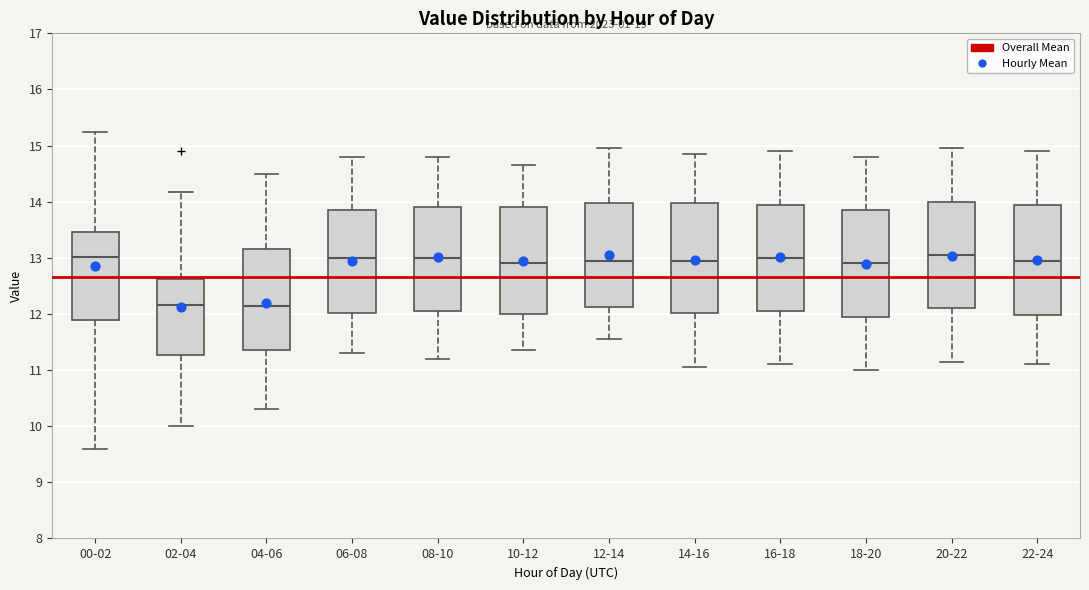

Reading left to right, transcribe this box plot: for each box, give where its median line is, the range the box spans, and where its two whiskers end, as read against the y-axis. The values are not printed on the chart, so give them approximately, as read against the axis.

00-02: median 13.0, box 11.9 to 13.5, whiskers 9.6 to 15.3
02-04: median 12.2, box 11.3 to 12.6, whiskers 10.0 to 14.2
04-06: median 12.2, box 11.4 to 13.2, whiskers 10.3 to 14.5
06-08: median 13.0, box 12.0 to 13.9, whiskers 11.3 to 14.8
08-10: median 13.0, box 12.1 to 13.9, whiskers 11.2 to 14.8
10-12: median 12.9, box 12.0 to 13.9, whiskers 11.4 to 14.7
12-14: median 13.0, box 12.1 to 14.0, whiskers 11.6 to 15.0
14-16: median 13.0, box 12.0 to 14.0, whiskers 11.1 to 14.9
16-18: median 13.0, box 12.1 to 14.0, whiskers 11.1 to 14.9
18-20: median 12.9, box 12.0 to 13.9, whiskers 11.0 to 14.8
20-22: median 13.1, box 12.1 to 14.0, whiskers 11.2 to 15.0
22-24: median 13.0, box 12.0 to 14.0, whiskers 11.1 to 14.9